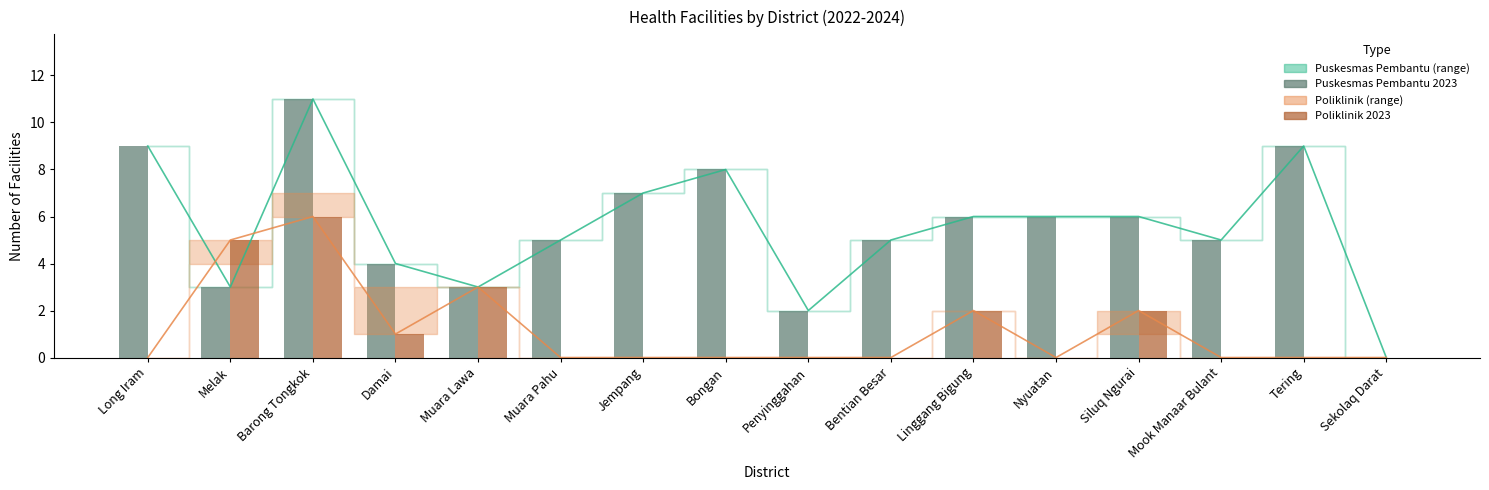

How many groups of bars are there?

16